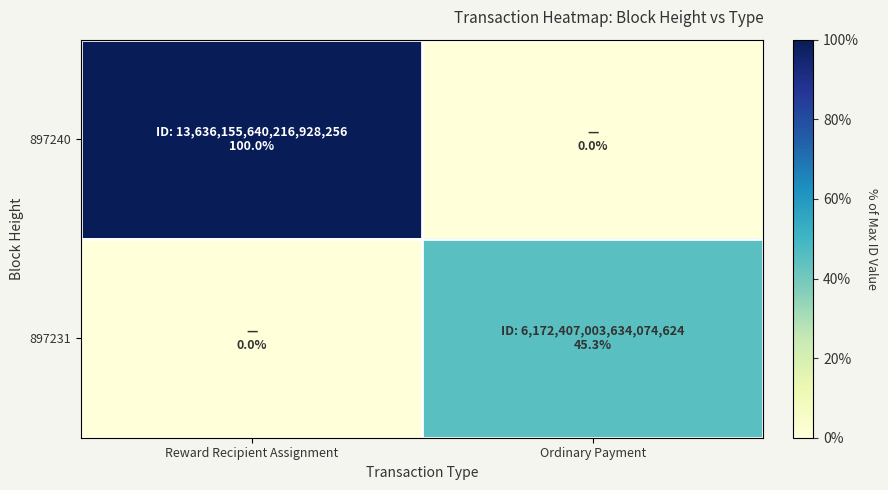

At how many categories does at least one series exceed 33?

2